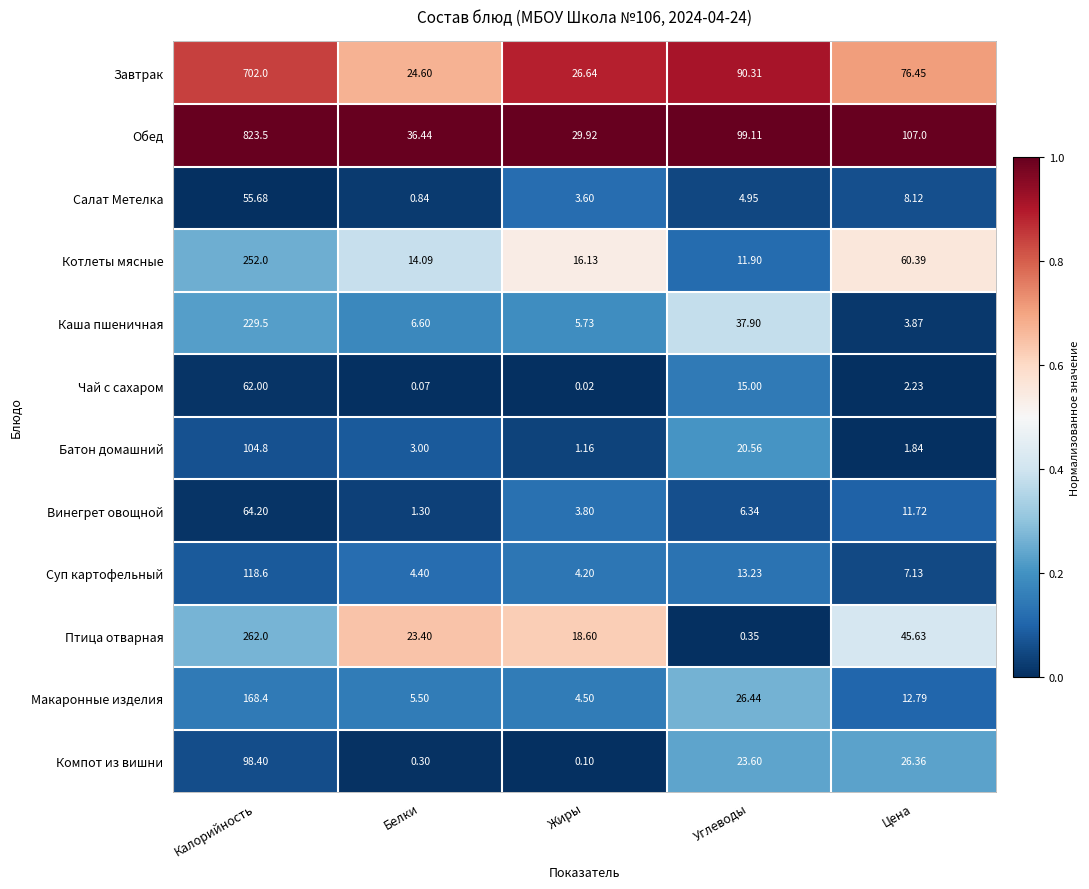

How many data points in Птица отварная are above 23?

3